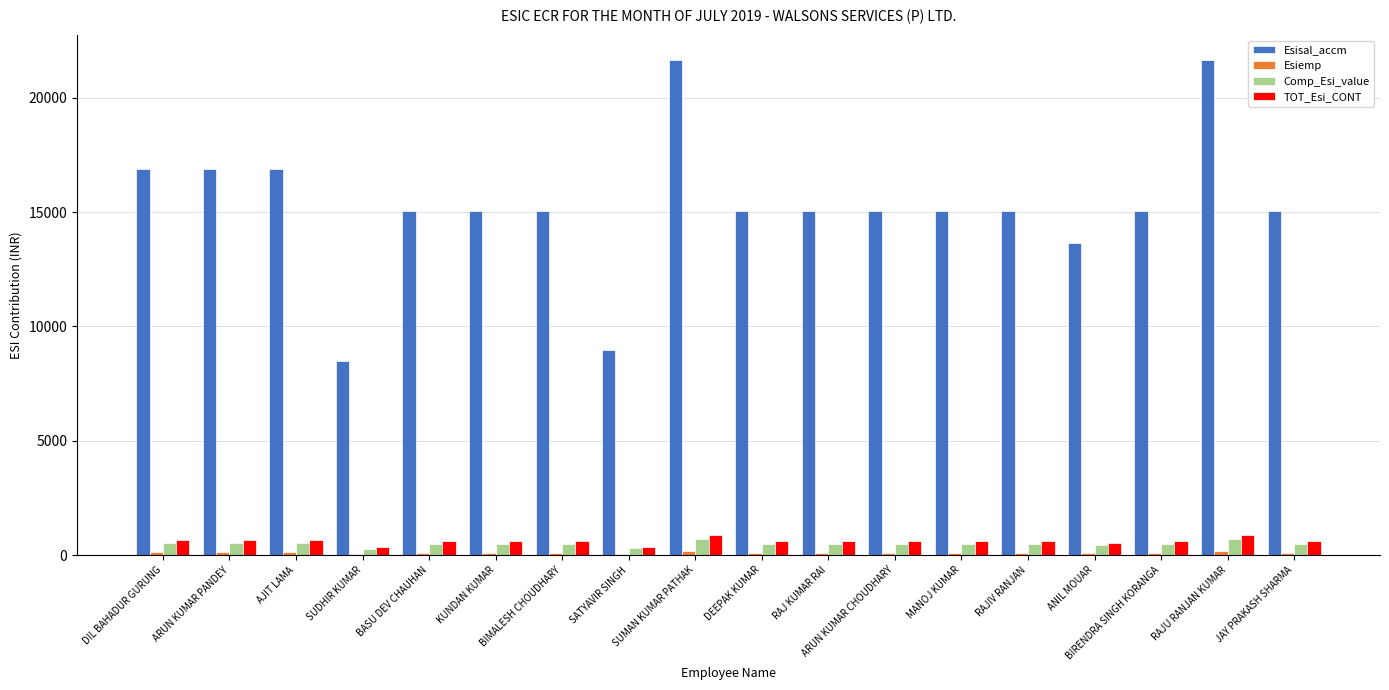

Is it true that Comp_Esi_value equals 489.5 at RAJIV RANJAN?

True